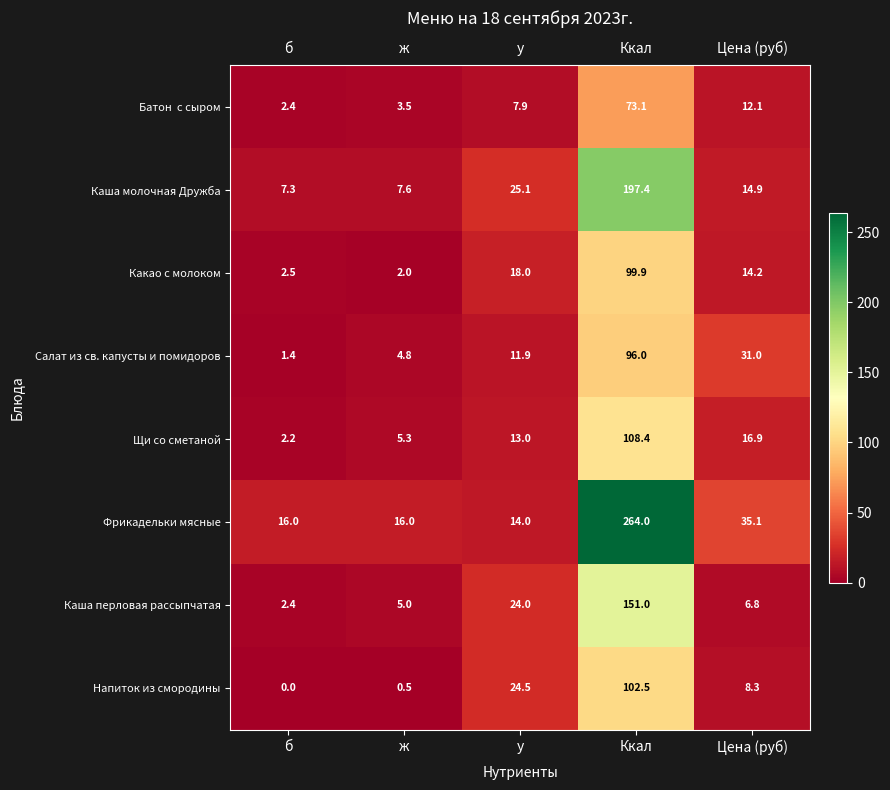

What is the difference between the Фрикадельки мясные values at Ккал and б?

248.0